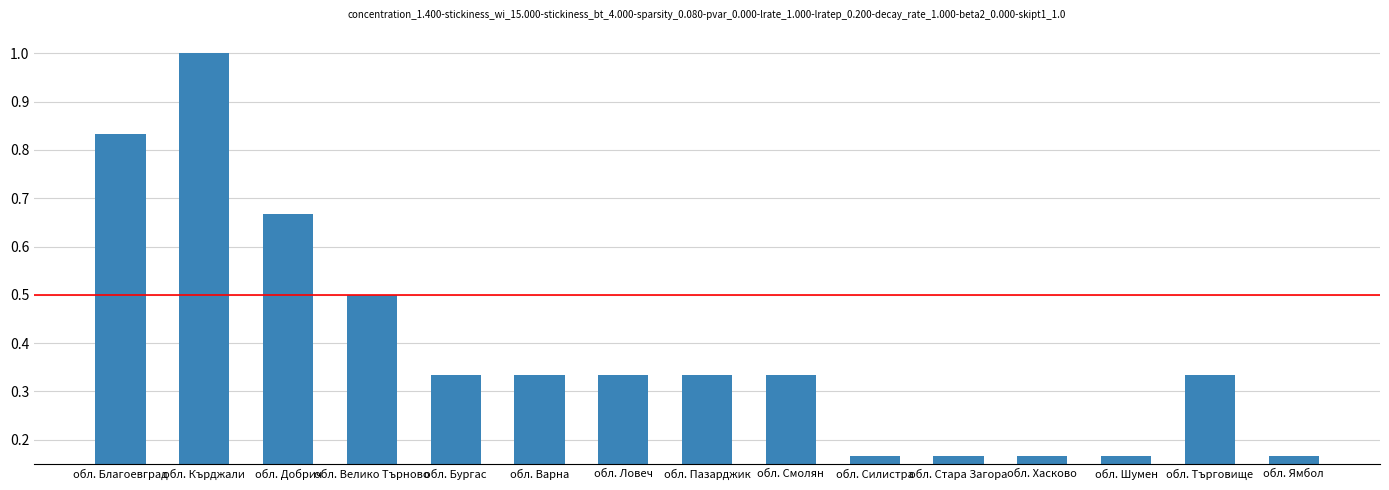

True or false: the data shows 0.9 at обл. Добрич.

False